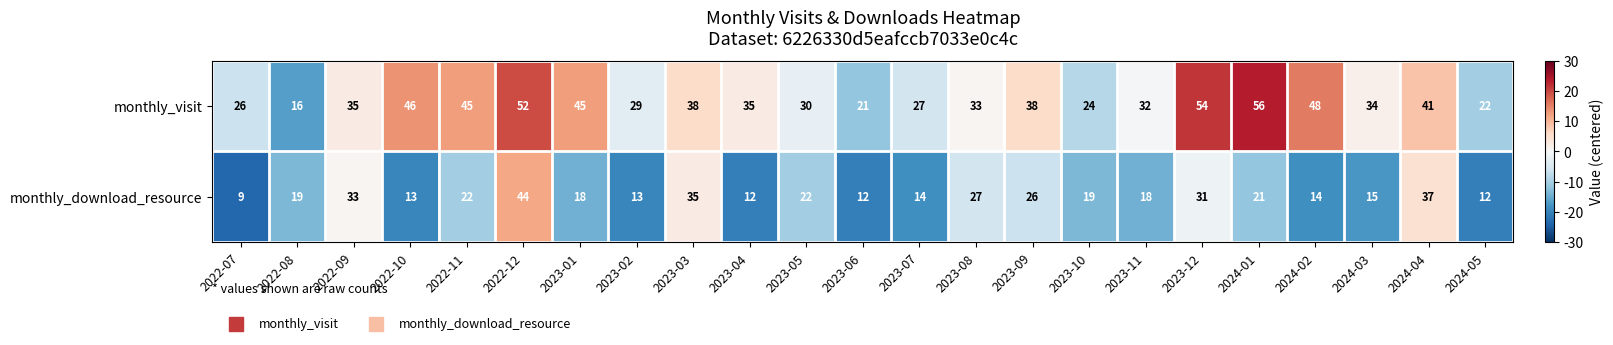

List the series in order of their peak value, highest first.

monthly_visit, monthly_download_resource